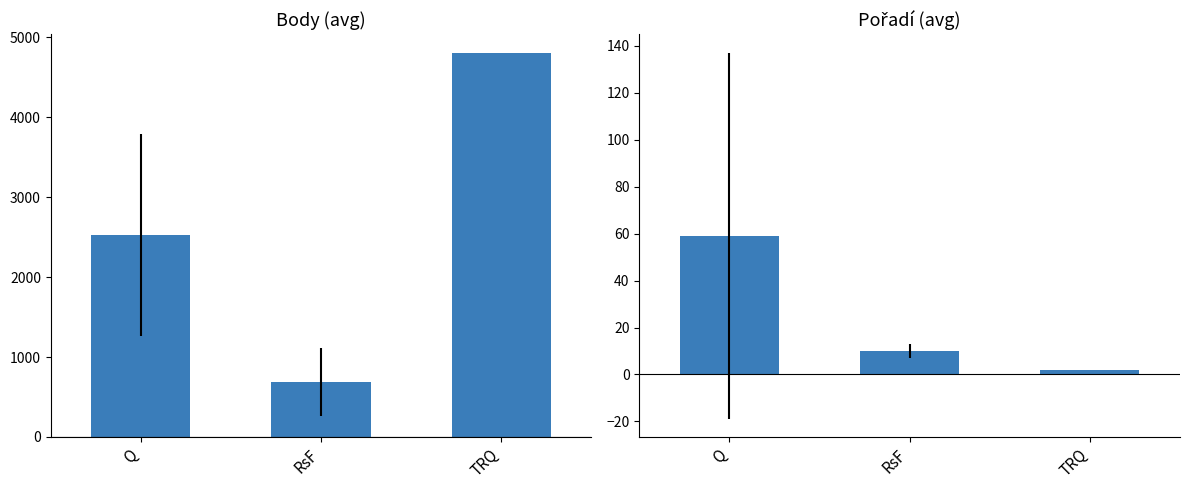

What position from the left is TRQ?

3